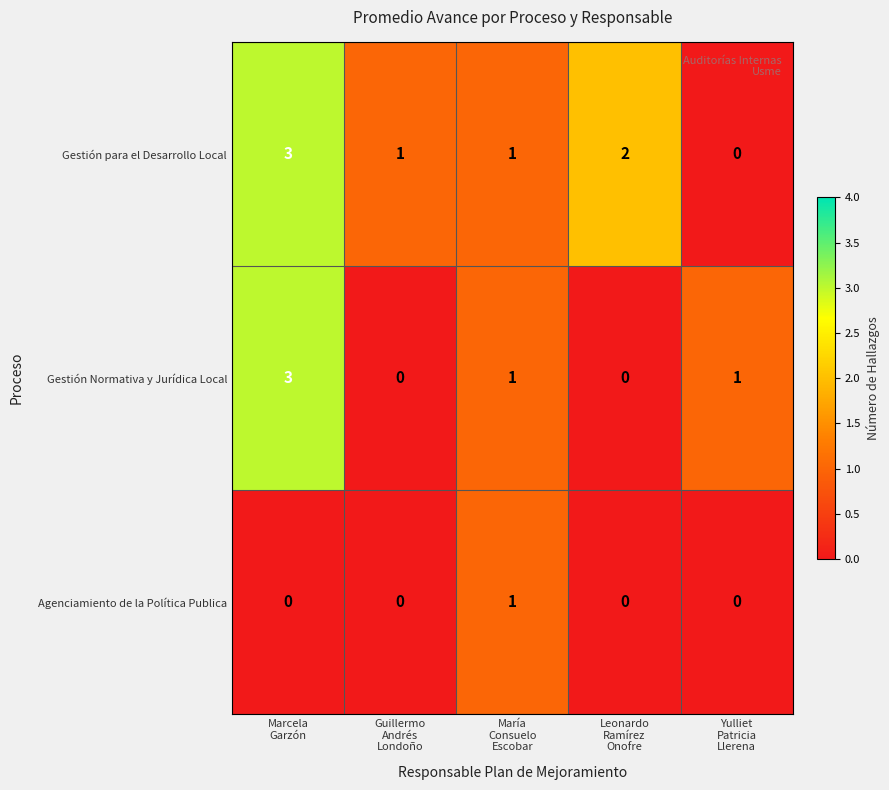

What is the difference between the maximum and minimum values in the Gestión Normativa y Jurídica Local series?

3